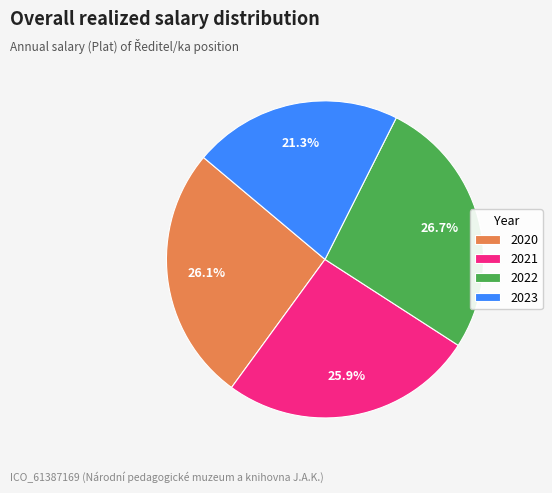

What percentage is NOT represented by 2023?

78.7%